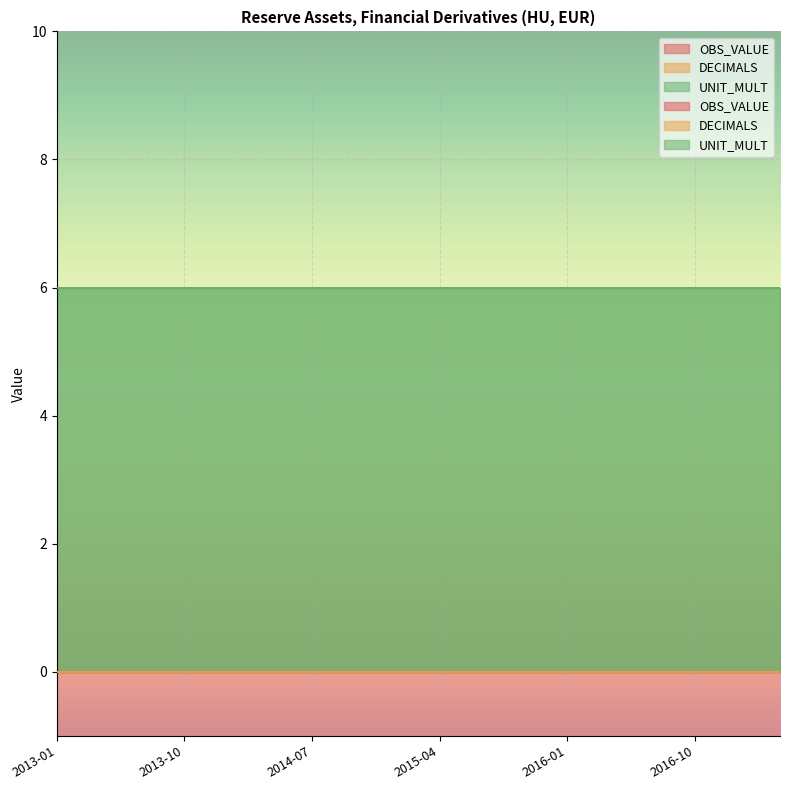

At how many categories does at least one series exceed 5?

18